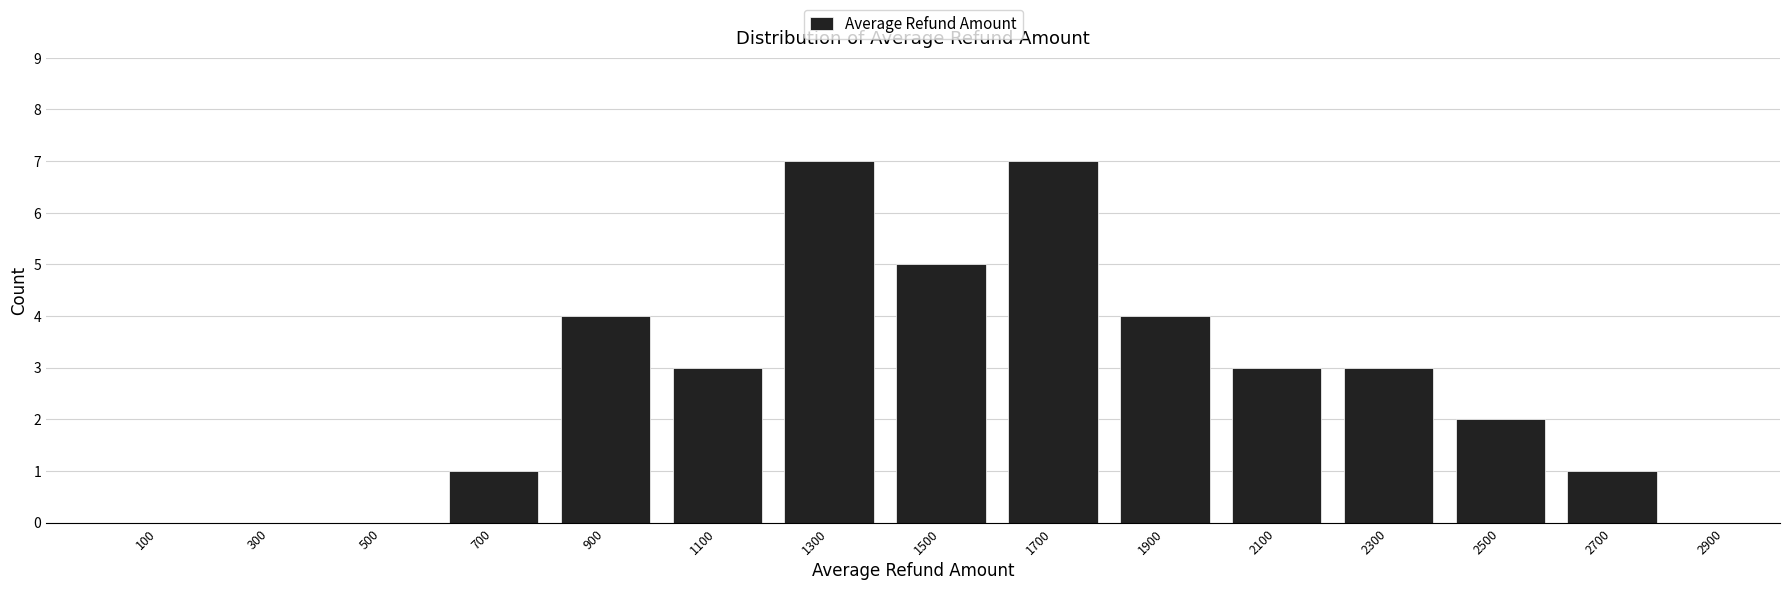

Reading left to right, transcribe this chart: for each bar, give the range it covers on the x-axis and its height. The values are not printed on the chart, so give them approximately, as read against the axis.

0 to 200: 0
200 to 400: 0
400 to 600: 0
600 to 800: 1
800 to 1000: 4
1000 to 1200: 3
1200 to 1400: 7
1400 to 1600: 5
1600 to 1800: 7
1800 to 2000: 4
2000 to 2200: 3
2200 to 2400: 3
2400 to 2600: 2
2600 to 2800: 1
2800 to 3000: 0